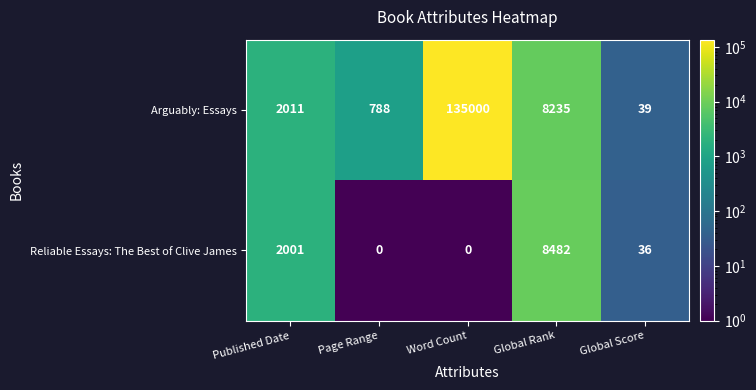

True or false: Arguably: Essays has a value of 58 at Global Score.

False